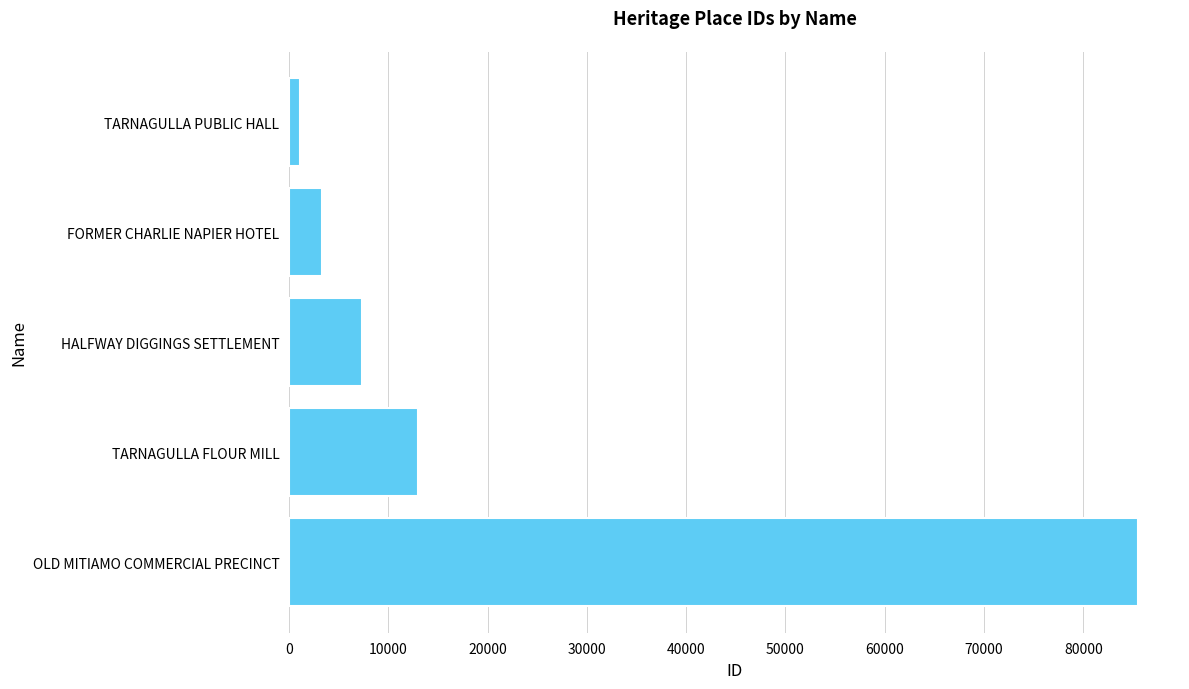

At which label is the value closest to 43304?

TARNAGULLA FLOUR MILL